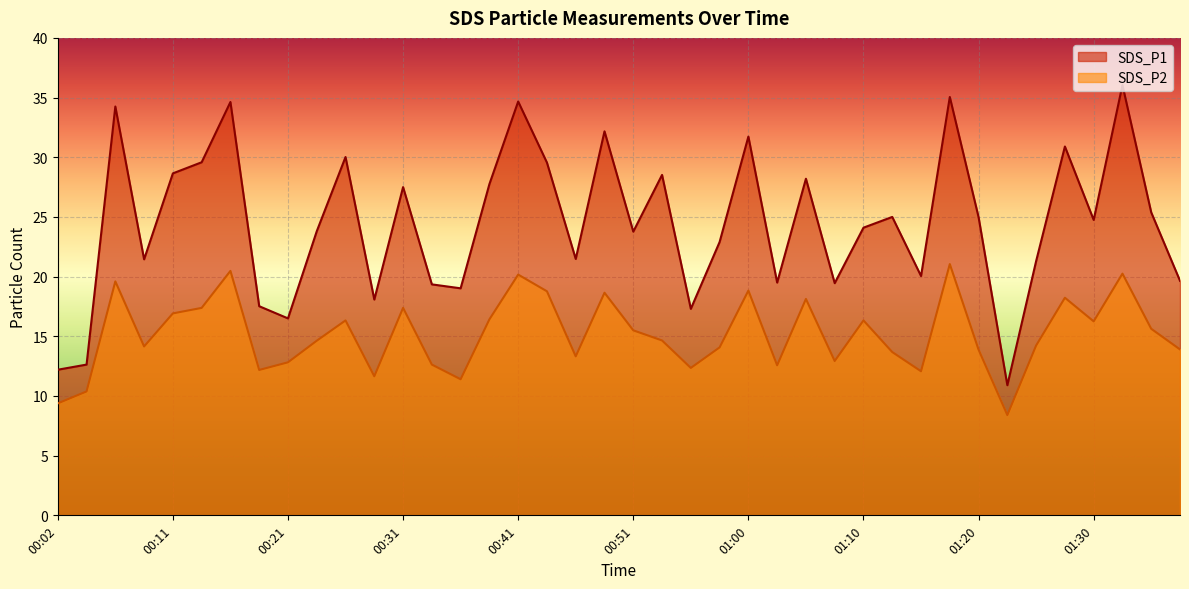

Is it true that SDS_P2 equals 13.3 at 00:46?

True